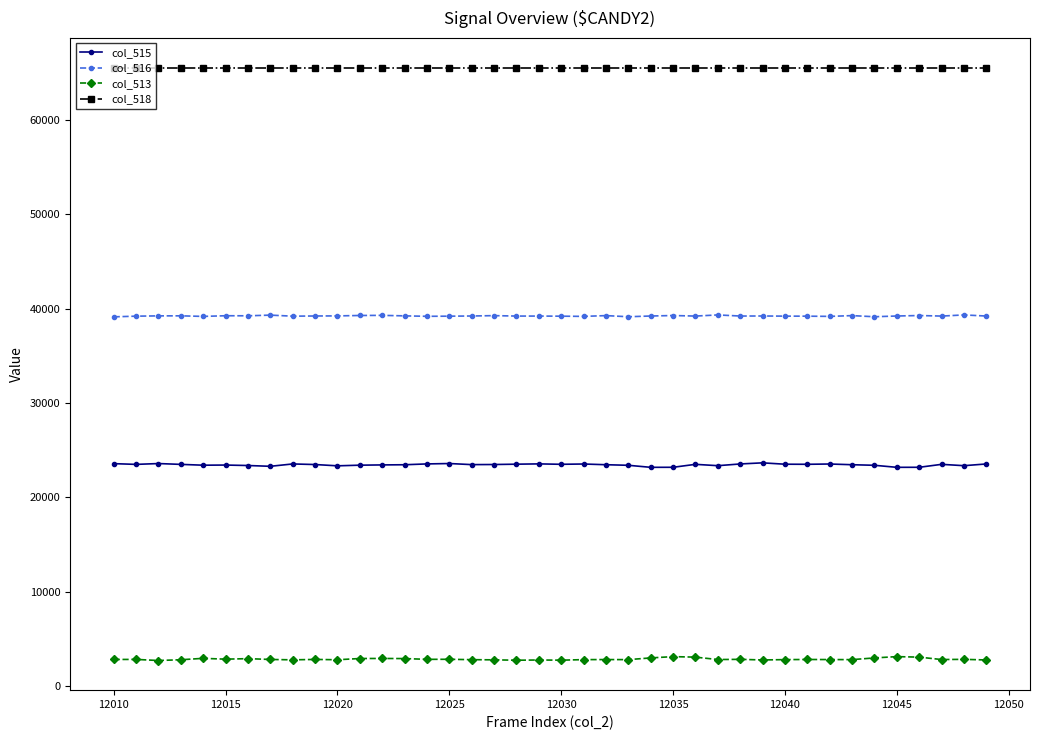

What is the value of the col_516 point at the 30th from the left?

39216